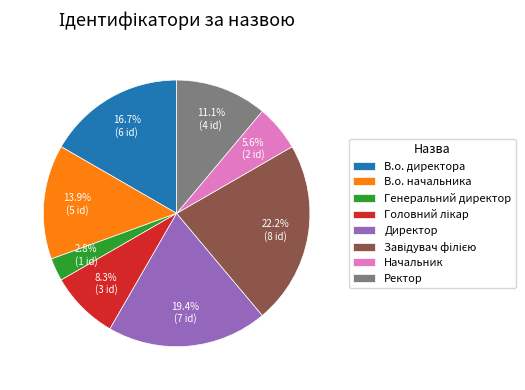

How many segments does this pie chart have?

8